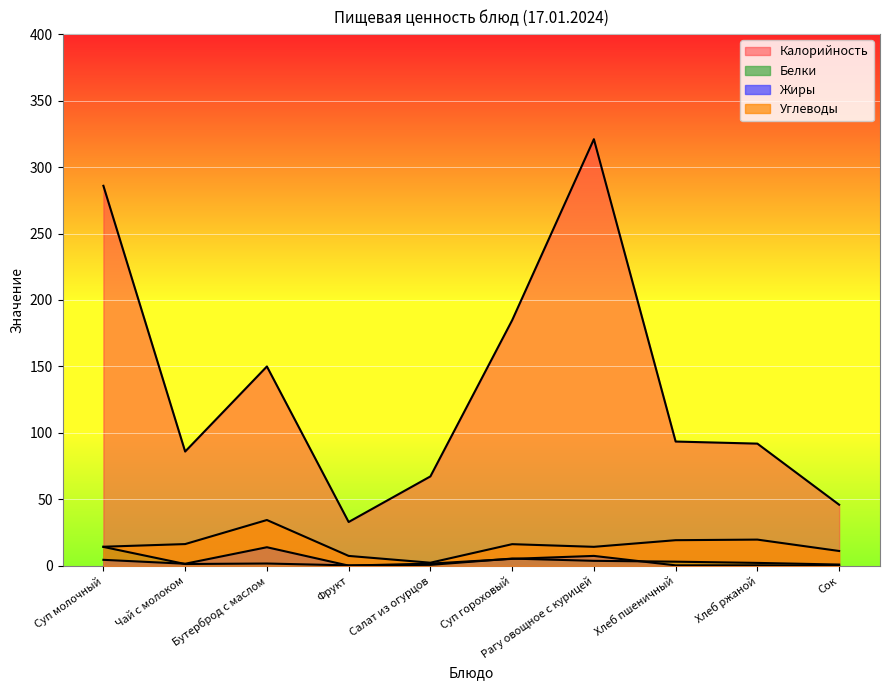

What is the sum of the Калорийность values at Фрукт and Хлеб ржаной?

125.0